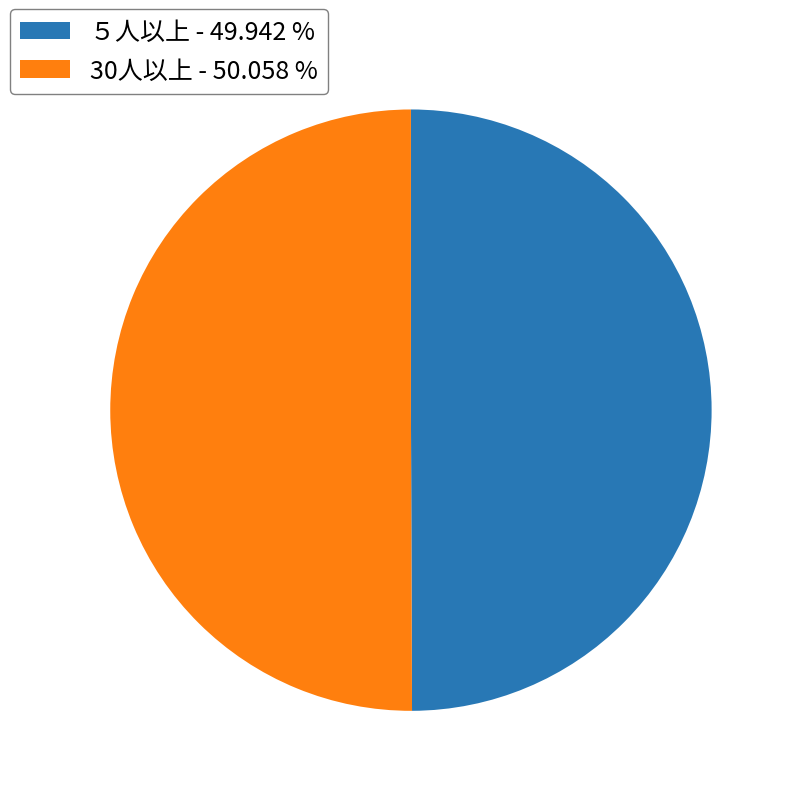

The ５人以上 slice represents 50% of the pie. True or false?

True